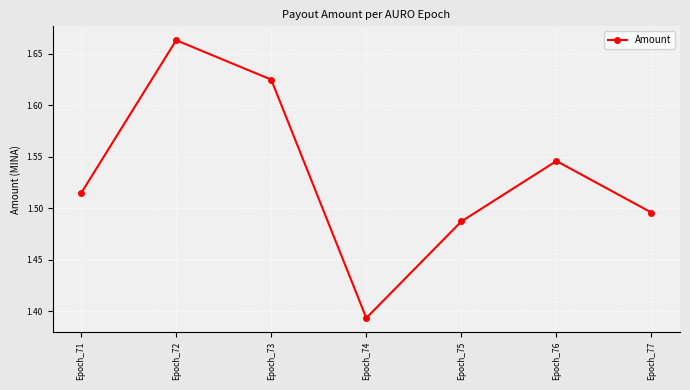

Which has a higher value, Epoch_75 or Epoch_72?

Epoch_72